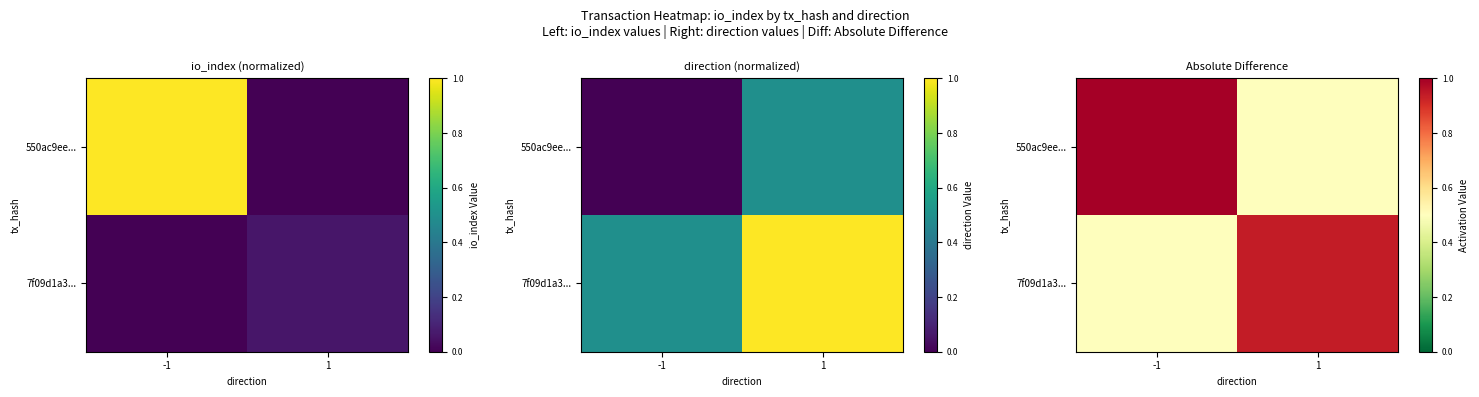

Which category has the lowest value in the 550ac9ee... series?

1